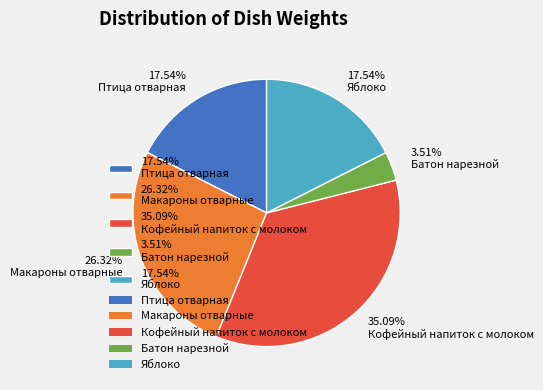

Which has a higher value, 3.51% Батон нарезной or 35.09% Кофейный напиток с молоком?

35.09% Кофейный напиток с молоком